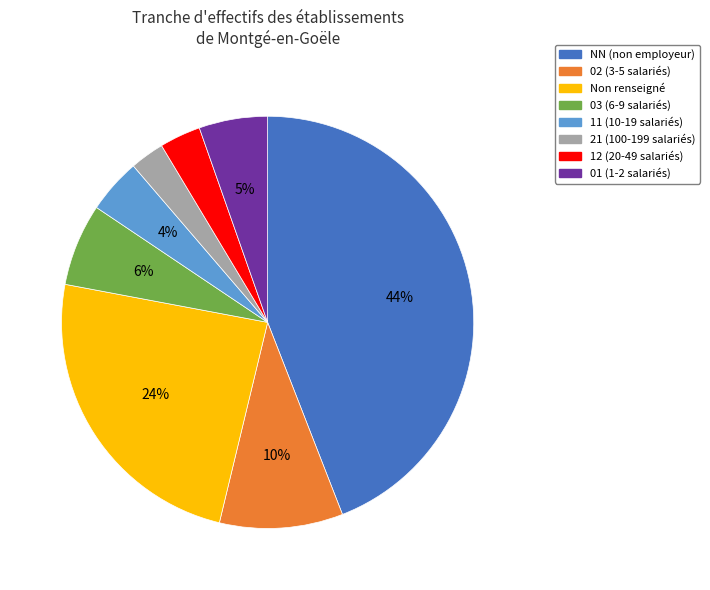

Between 02 (3-5 salariés) and 12 (20-49 salariés), which is larger?

02 (3-5 salariés)